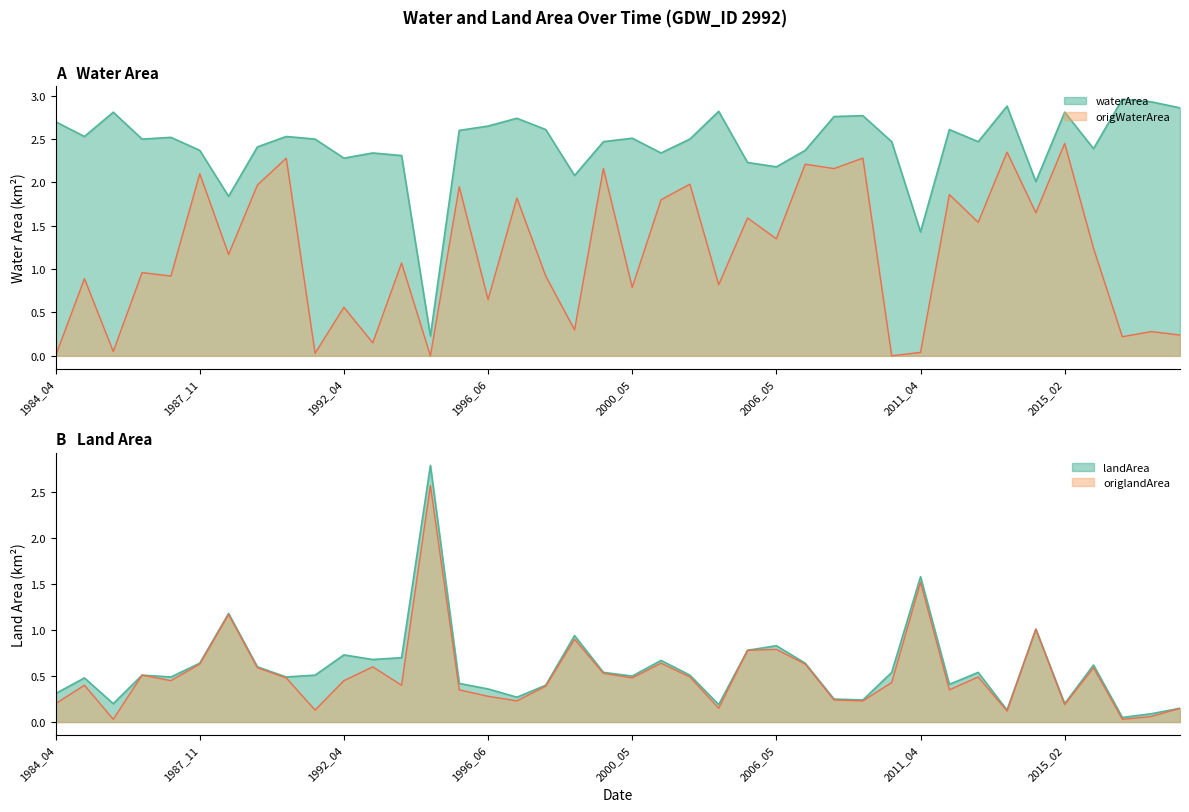

What is the value of the origlandArea point at the 6th from the left?

0.6